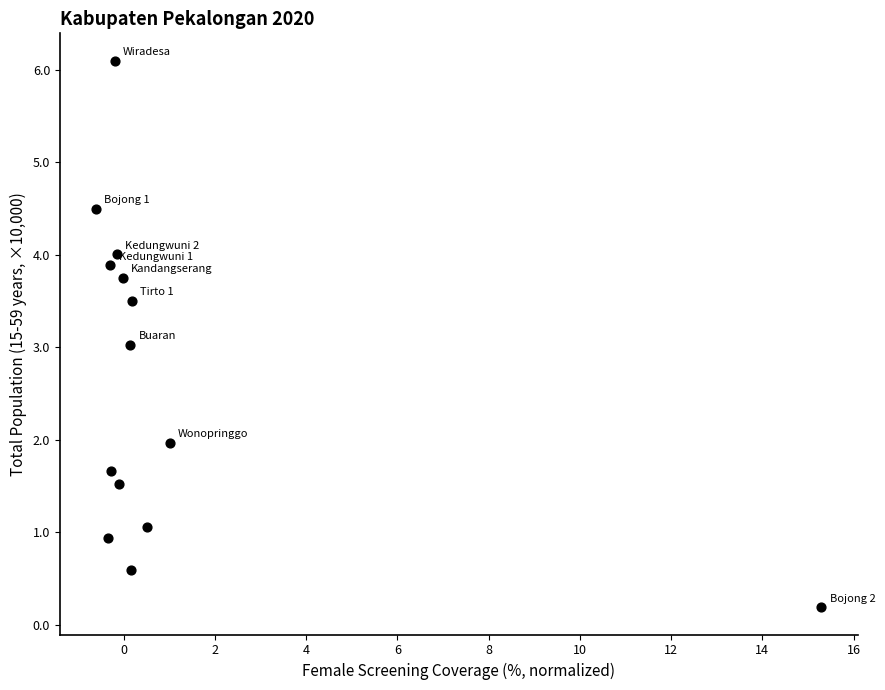

What is the range of X values (max minus min)?

15.9